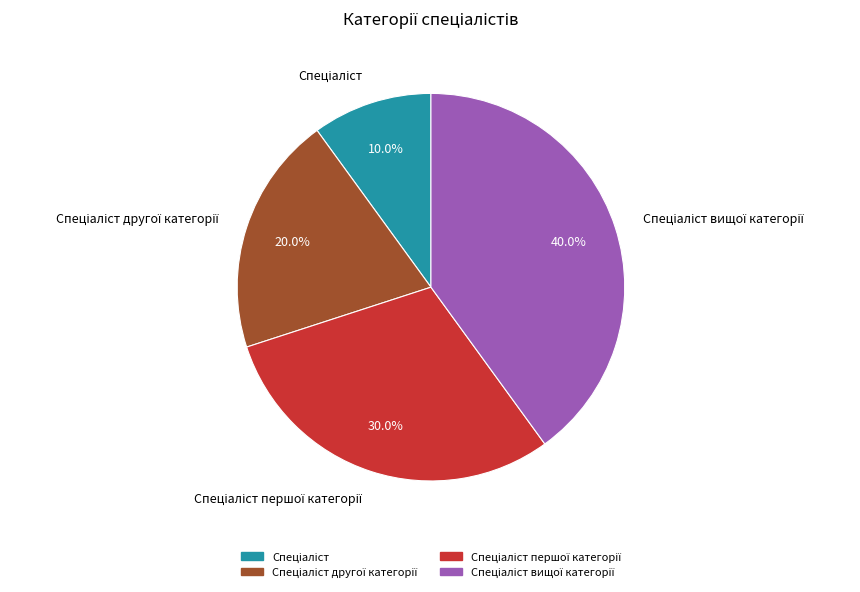

Does any single category account for the majority?

No